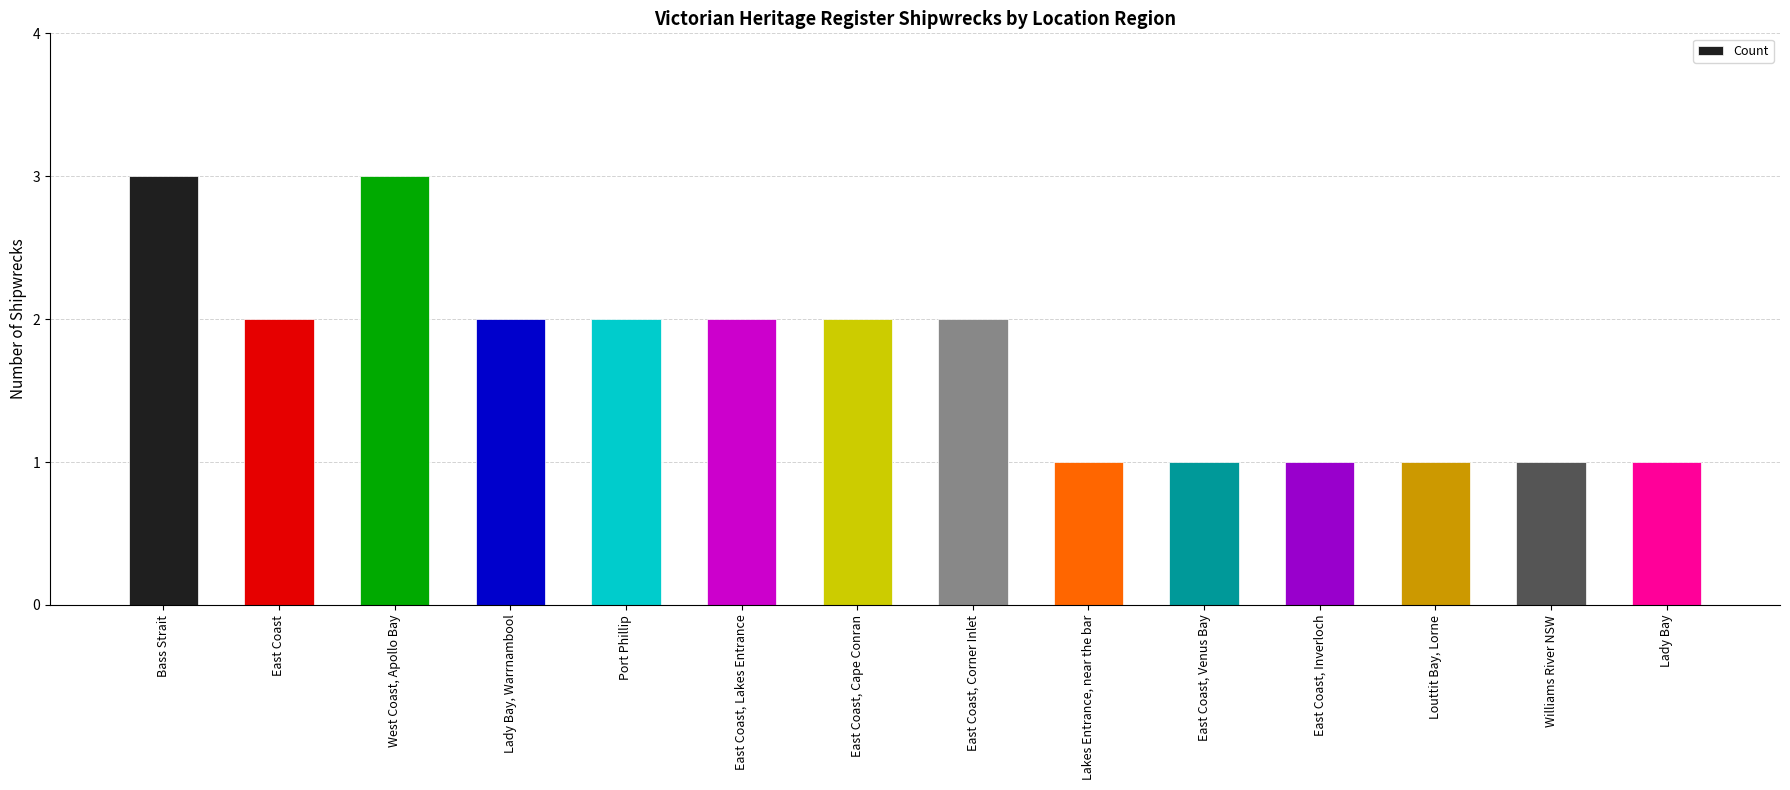

What is the maximum value shown in the chart?

3